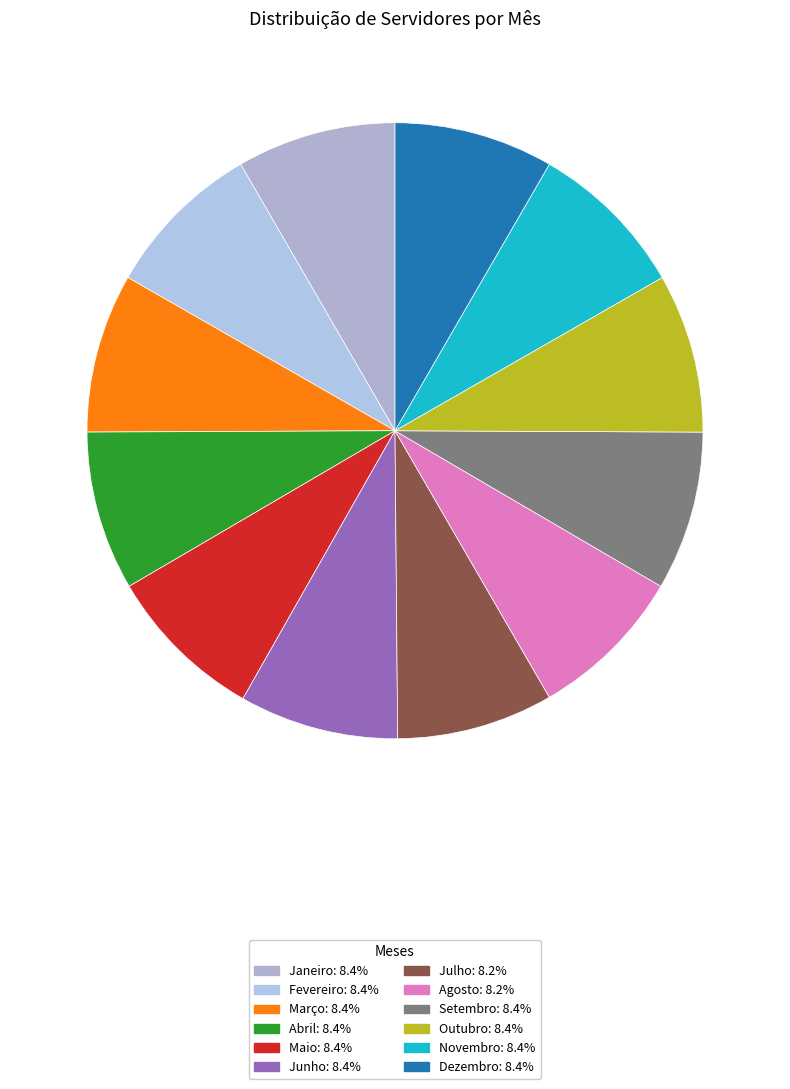

Count the number of slices in the pie.

12